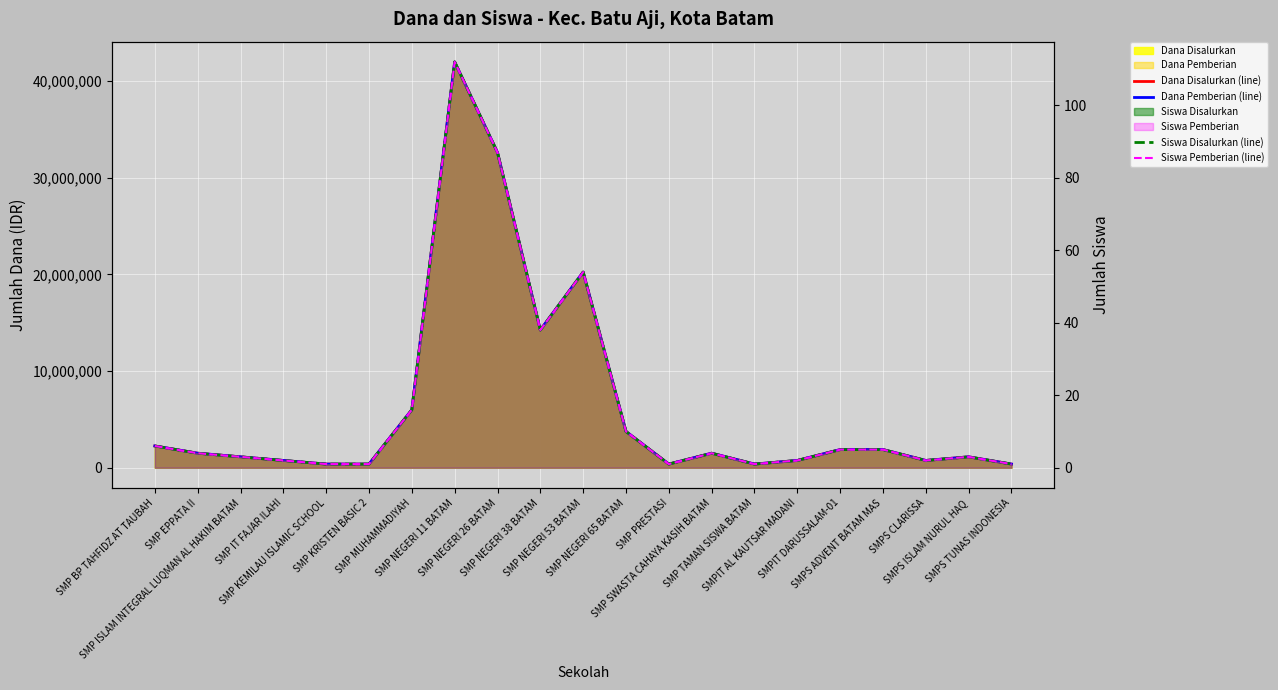

Reading left to right, what are all the values shown in this chart?

Dana Disalurkan (line): SMP BP TAHFIDZ AT TAUBAH=2250000	SMP EPPATA II=1500000	SMP ISLAM INTEGRAL LUQMAN AL HAKIM BATAM=1125000	SMP IT FAJAR ILAHI=750000	SMP KEMILAU ISLAMIC SCHOOL=375000	SMP KRISTEN BASIC 2=375000	SMP MUHAMMADIYAH=6000000	SMP NEGERI 11 BATAM=42000000	SMP NEGERI 26 BATAM=32625000	SMP NEGERI 38 BATAM=14250000	SMP NEGERI 53 BATAM=20250000	SMP NEGERI 65 BATAM=3750000	SMP PRESTASI=375000	SMP SWASTA CAHAYA KASIH BATAM=1500000	SMP TAMAN SISWA BATAM=375000	SMPIT AL KAUTSAR MADANI=750000	SMPIT DARUSSALAM-01=1875000	SMPS ADVENT BATAM MAS=1875000	SMPS CLARISSA=750000	SMPS ISLAM NURUL HAQ=1125000	SMPS TUNAS INDONESIA=375000
Dana Pemberian (line): SMP BP TAHFIDZ AT TAUBAH=2250000	SMP EPPATA II=1500000	SMP ISLAM INTEGRAL LUQMAN AL HAKIM BATAM=1125000	SMP IT FAJAR ILAHI=750000	SMP KEMILAU ISLAMIC SCHOOL=375000	SMP KRISTEN BASIC 2=375000	SMP MUHAMMADIYAH=6000000	SMP NEGERI 11 BATAM=42000000	SMP NEGERI 26 BATAM=32625000	SMP NEGERI 38 BATAM=14250000	SMP NEGERI 53 BATAM=20250000	SMP NEGERI 65 BATAM=3750000	SMP PRESTASI=375000	SMP SWASTA CAHAYA KASIH BATAM=1500000	SMP TAMAN SISWA BATAM=375000	SMPIT AL KAUTSAR MADANI=750000	SMPIT DARUSSALAM-01=1875000	SMPS ADVENT BATAM MAS=1875000	SMPS CLARISSA=750000	SMPS ISLAM NURUL HAQ=1125000	SMPS TUNAS INDONESIA=375000
Siswa Disalurkan (line): SMP BP TAHFIDZ AT TAUBAH=6	SMP EPPATA II=4	SMP ISLAM INTEGRAL LUQMAN AL HAKIM BATAM=3	SMP IT FAJAR ILAHI=2	SMP KEMILAU ISLAMIC SCHOOL=1	SMP KRISTEN BASIC 2=1	SMP MUHAMMADIYAH=16	SMP NEGERI 11 BATAM=112	SMP NEGERI 26 BATAM=87	SMP NEGERI 38 BATAM=38	SMP NEGERI 53 BATAM=54	SMP NEGERI 65 BATAM=10	SMP PRESTASI=1	SMP SWASTA CAHAYA KASIH BATAM=4	SMP TAMAN SISWA BATAM=1	SMPIT AL KAUTSAR MADANI=2	SMPIT DARUSSALAM-01=5	SMPS ADVENT BATAM MAS=5	SMPS CLARISSA=2	SMPS ISLAM NURUL HAQ=3	SMPS TUNAS INDONESIA=1
Siswa Pemberian (line): SMP BP TAHFIDZ AT TAUBAH=6	SMP EPPATA II=4	SMP ISLAM INTEGRAL LUQMAN AL HAKIM BATAM=3	SMP IT FAJAR ILAHI=2	SMP KEMILAU ISLAMIC SCHOOL=1	SMP KRISTEN BASIC 2=1	SMP MUHAMMADIYAH=16	SMP NEGERI 11 BATAM=112	SMP NEGERI 26 BATAM=87	SMP NEGERI 38 BATAM=38	SMP NEGERI 53 BATAM=54	SMP NEGERI 65 BATAM=10	SMP PRESTASI=1	SMP SWASTA CAHAYA KASIH BATAM=4	SMP TAMAN SISWA BATAM=1	SMPIT AL KAUTSAR MADANI=2	SMPIT DARUSSALAM-01=5	SMPS ADVENT BATAM MAS=5	SMPS CLARISSA=2	SMPS ISLAM NURUL HAQ=3	SMPS TUNAS INDONESIA=1